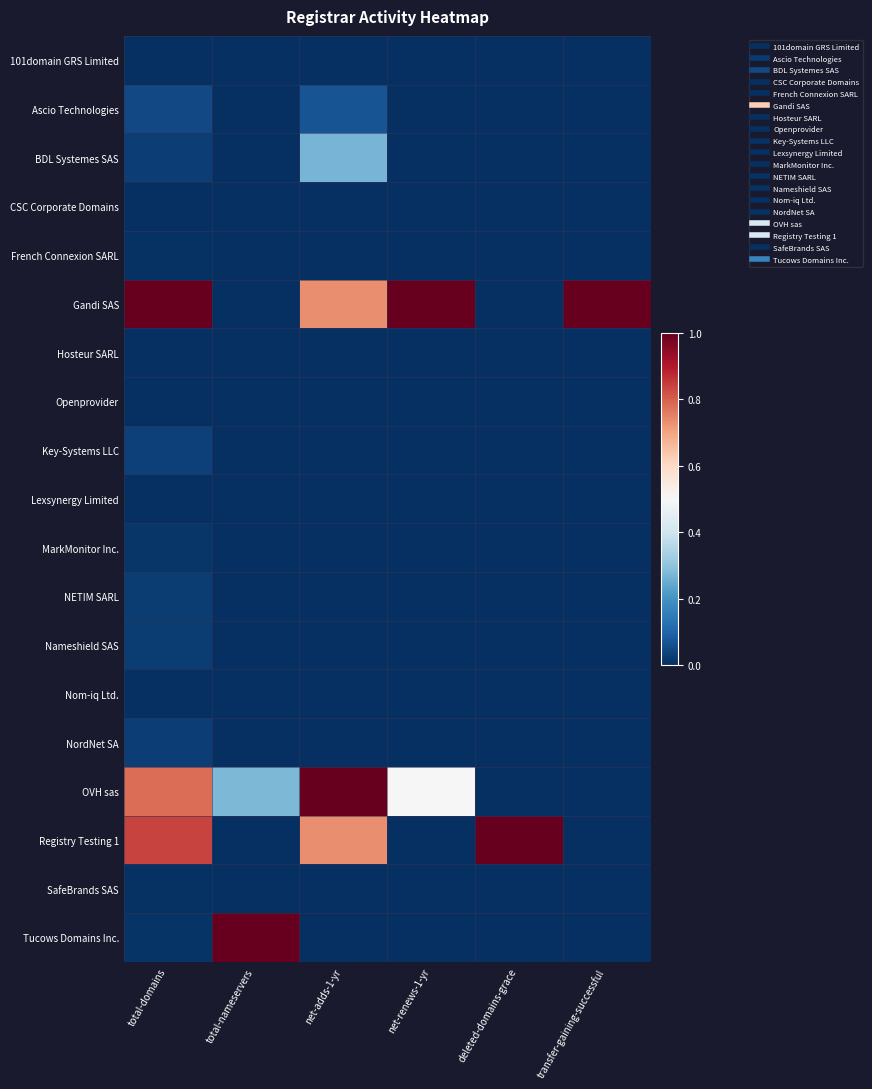

Rank the series at total-nameservers from lowest to highest value.

Hosteur SARL, BDL Systemes SAS, French Connexion SARL, NordNet SA, 101domain GRS Limited, Lexsynergy Limited, Nom-iq Ltd., SafeBrands SAS, CSC Corporate Domains, Openprovider, Nameshield SAS, MarkMonitor Inc., Ascio Technologies, NETIM SARL, Registry Testing 1, Key-Systems LLC, Gandi SAS, OVH sas, Tucows Domains Inc.